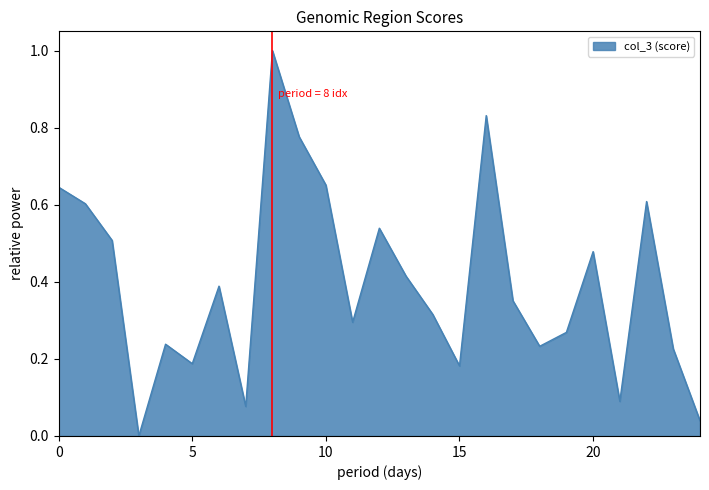

How many lines are shown in the chart?

1